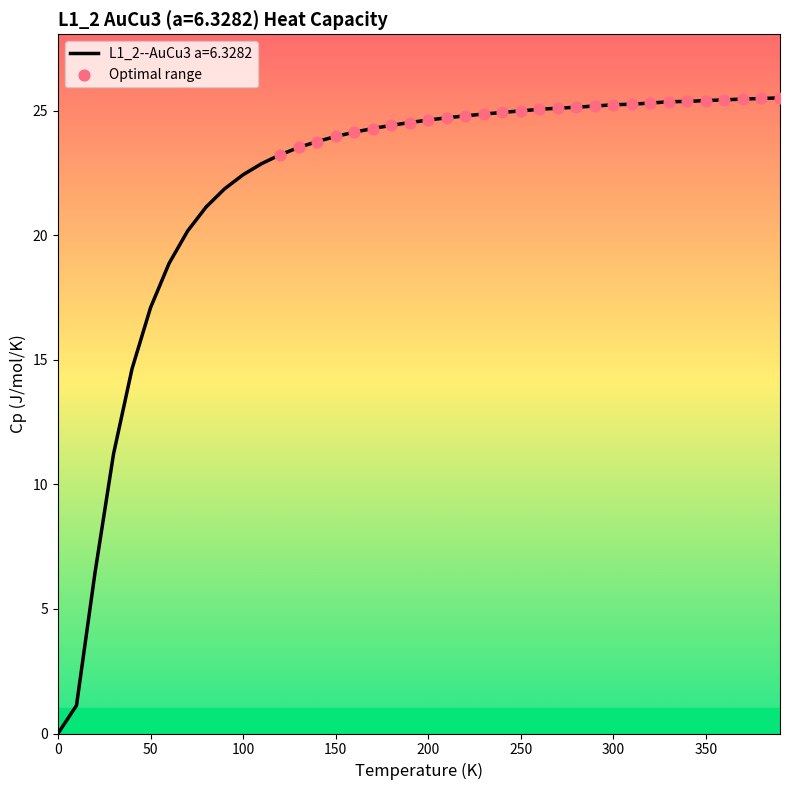

What is the difference between the maximum and minimum values?

25.5